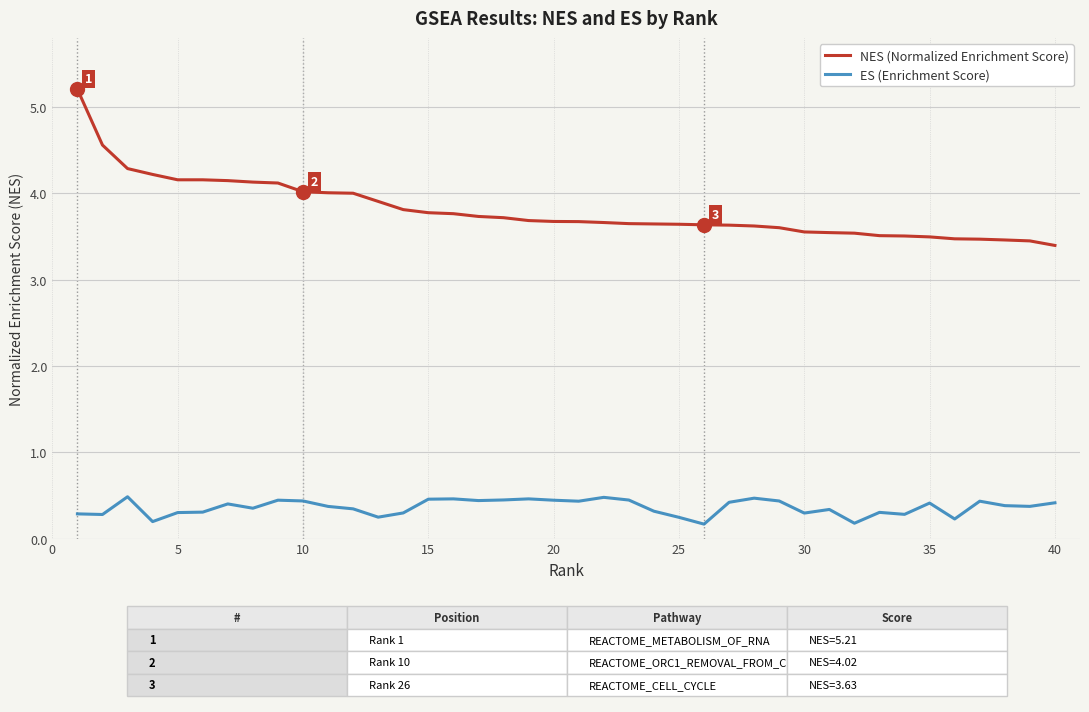

Rank the series by their maximum value, from lowest to highest.

ES (Enrichment Score), NES (Normalized Enrichment Score)